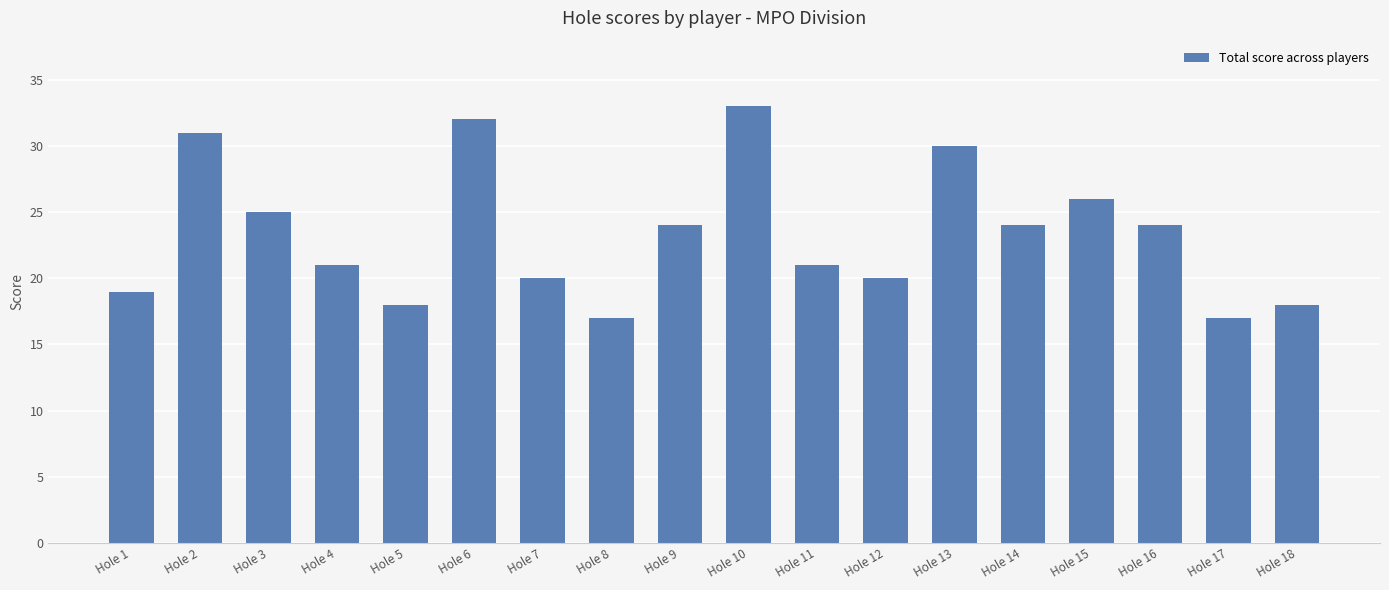

The value at Hole 16 is 24. True or false?

True